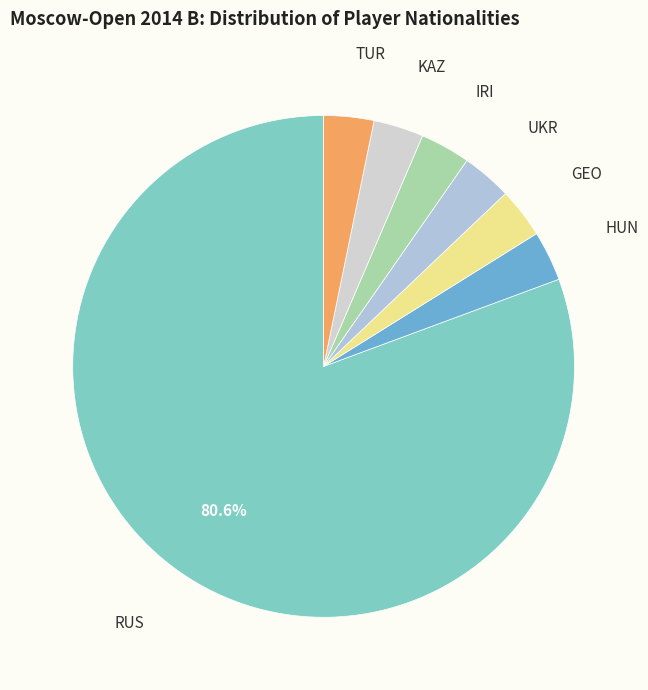

How many segments does this pie chart have?

7